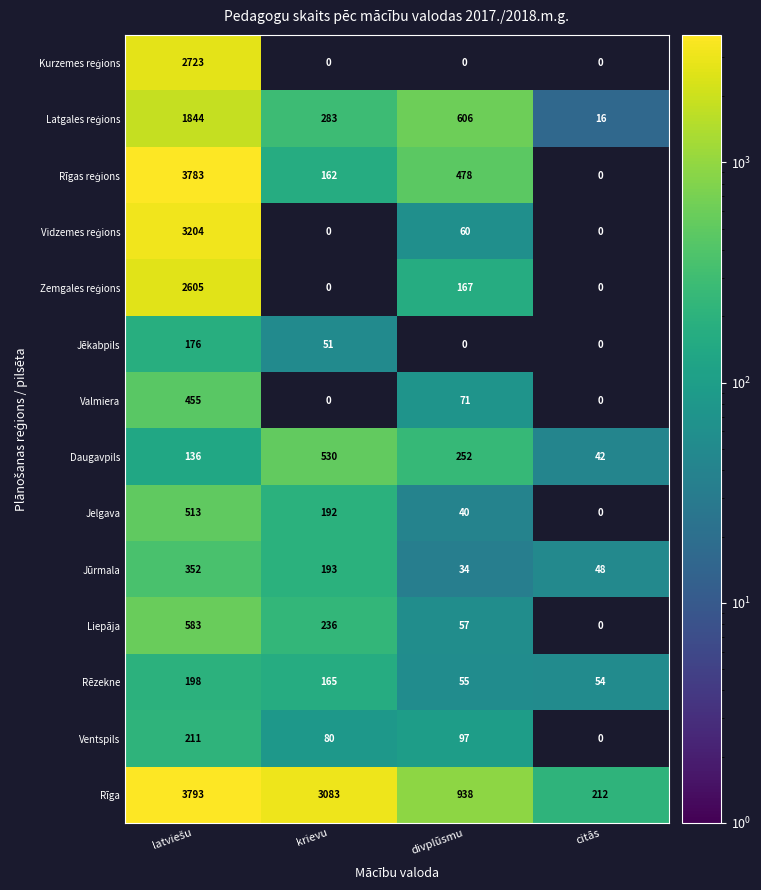

Between krievu and citās, which is larger?

citās